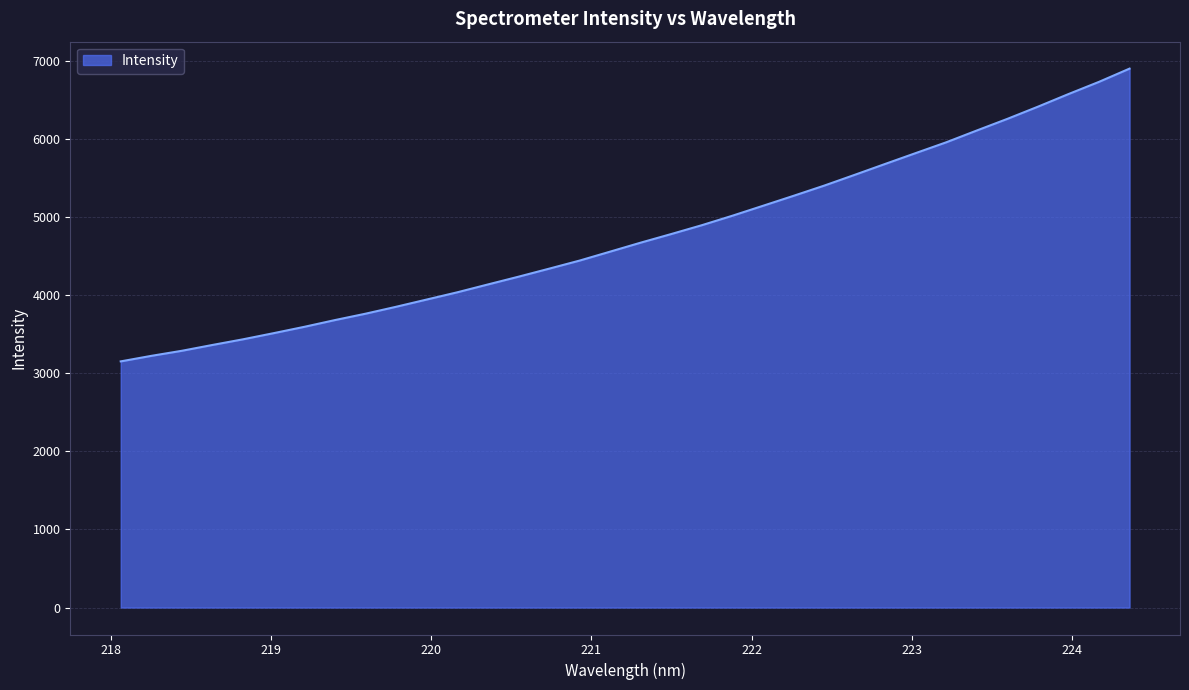

What is the difference between the maximum and minimum values?

3750.0